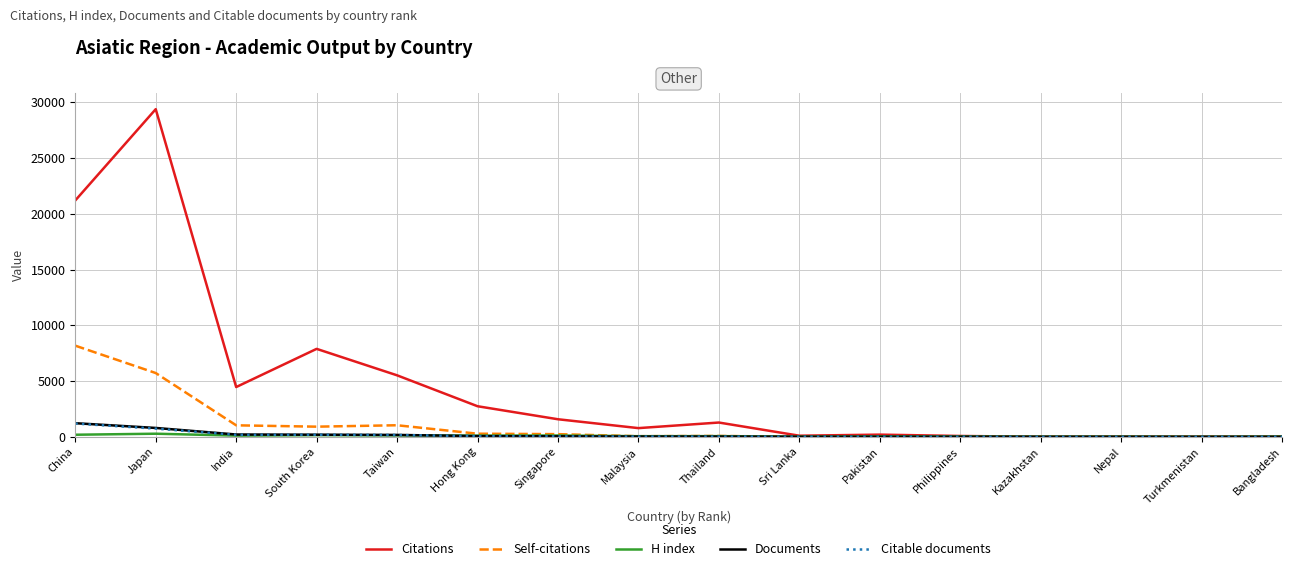

What is the difference between the maximum and minimum values in the Documents series?

1220